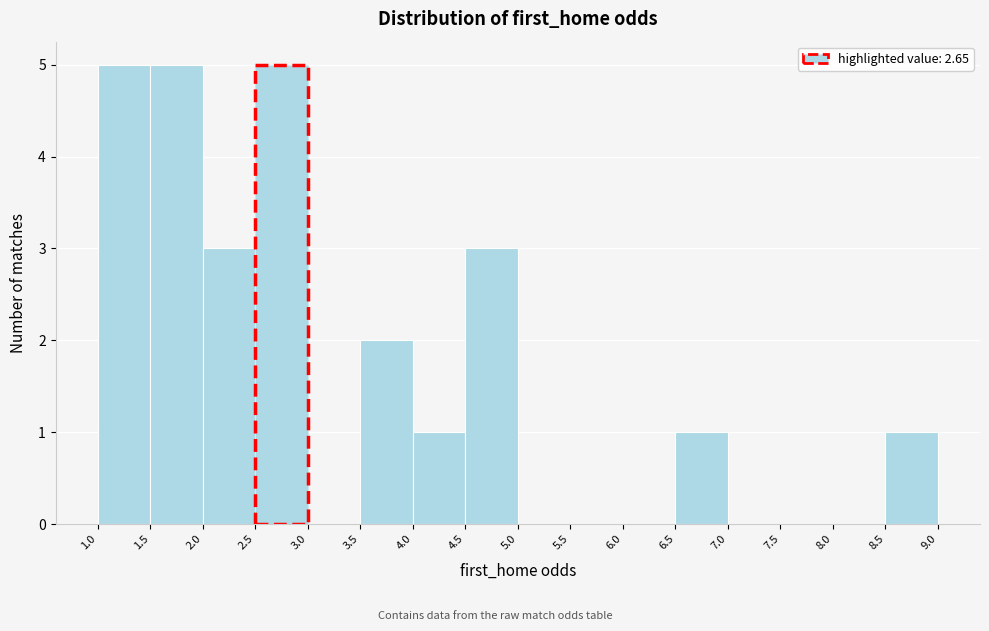

Reading left to right, list every bar in this chart as the range it spans on the x-axis followed by its height. The values are not printed on the chart, so give them approximately, as read against the axis.

1.0 to 1.5: 5
1.5 to 2.0: 5
2.0 to 2.5: 3
2.5 to 3.0: 5
3.0 to 3.5: 0
3.5 to 4.0: 2
4.0 to 4.5: 1
4.5 to 5.0: 3
5.0 to 5.5: 0
5.5 to 6.0: 0
6.0 to 6.5: 0
6.5 to 7.0: 1
7.0 to 7.5: 0
7.5 to 8.0: 0
8.0 to 8.5: 0
8.5 to 9.0: 1